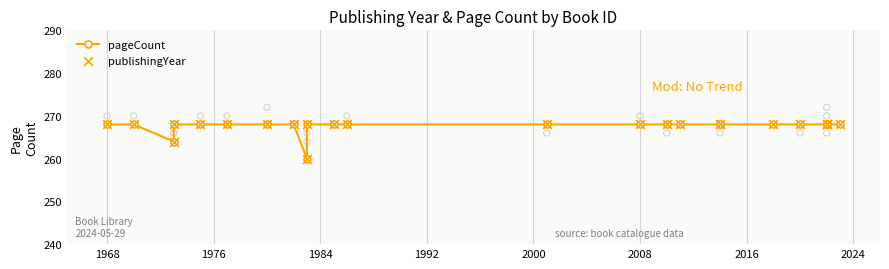

Which series has the largest Y range (max minus min)?

pageCount